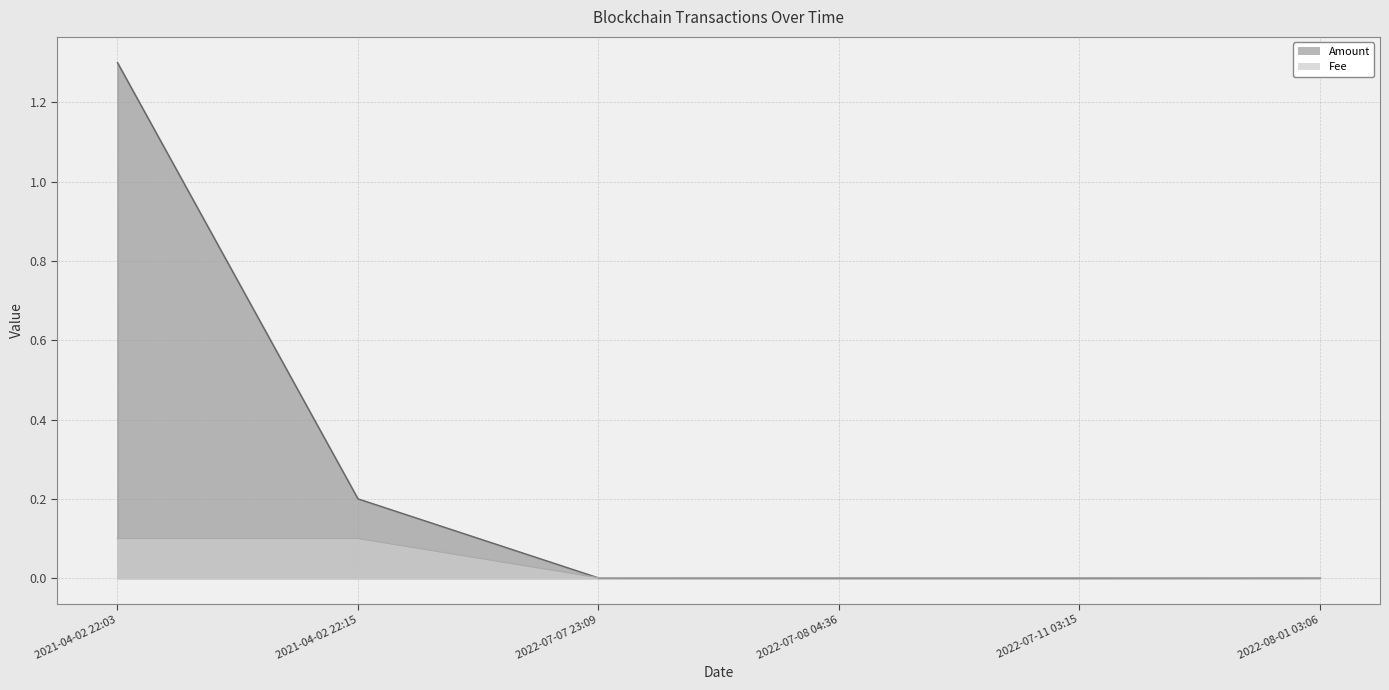

How many times do Fee and Amount cross each other?

1